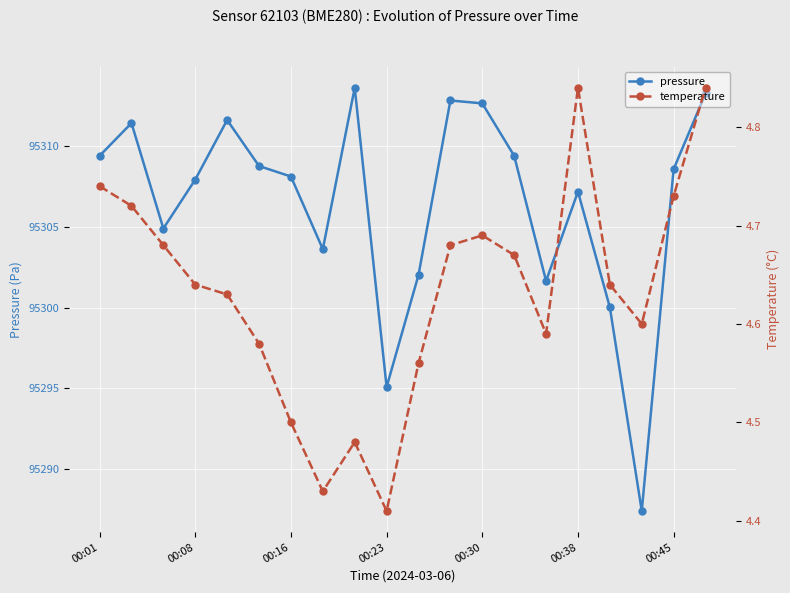

True or false: pressure and temperature cross at least once.

False